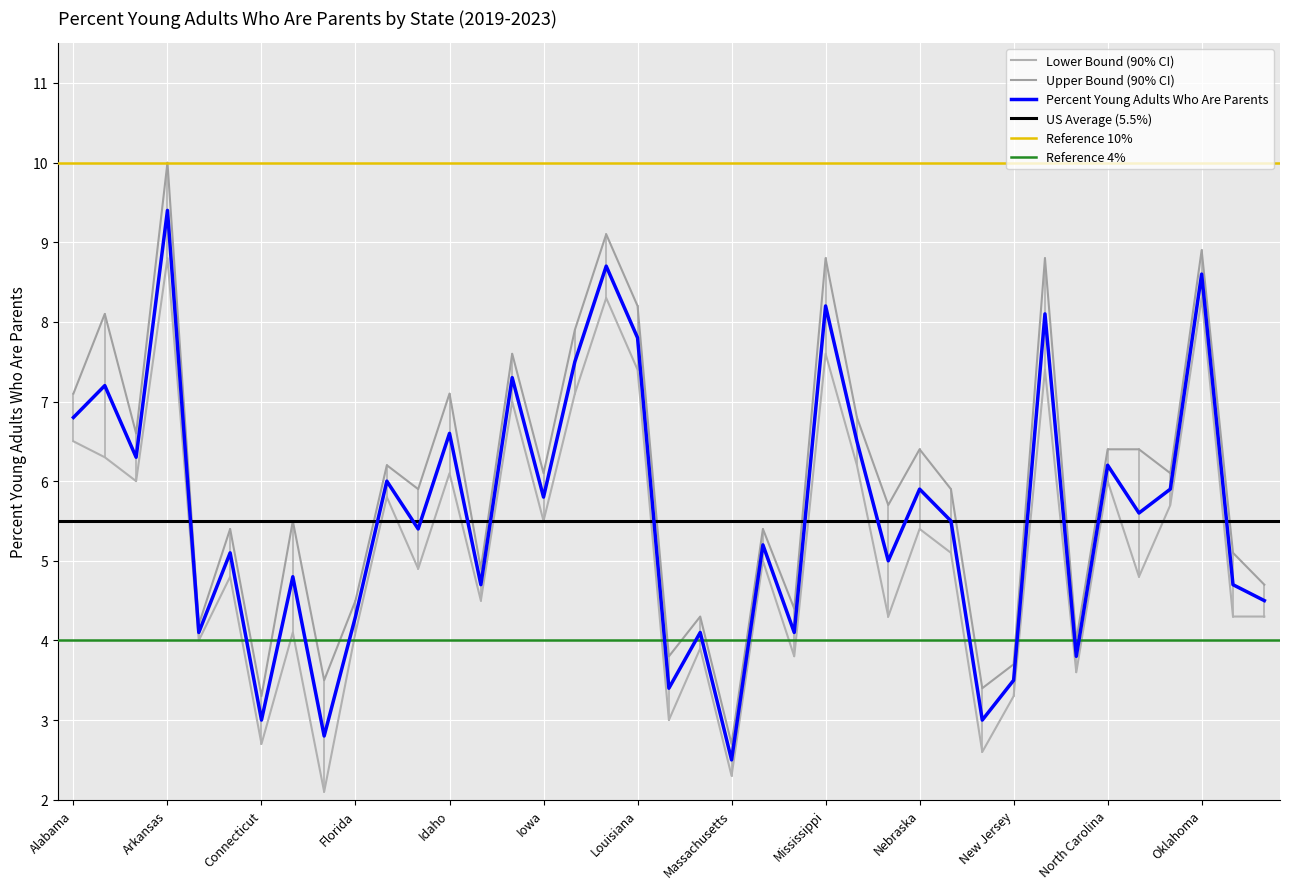

What is the highest value of the Upper Bound series?

10.0